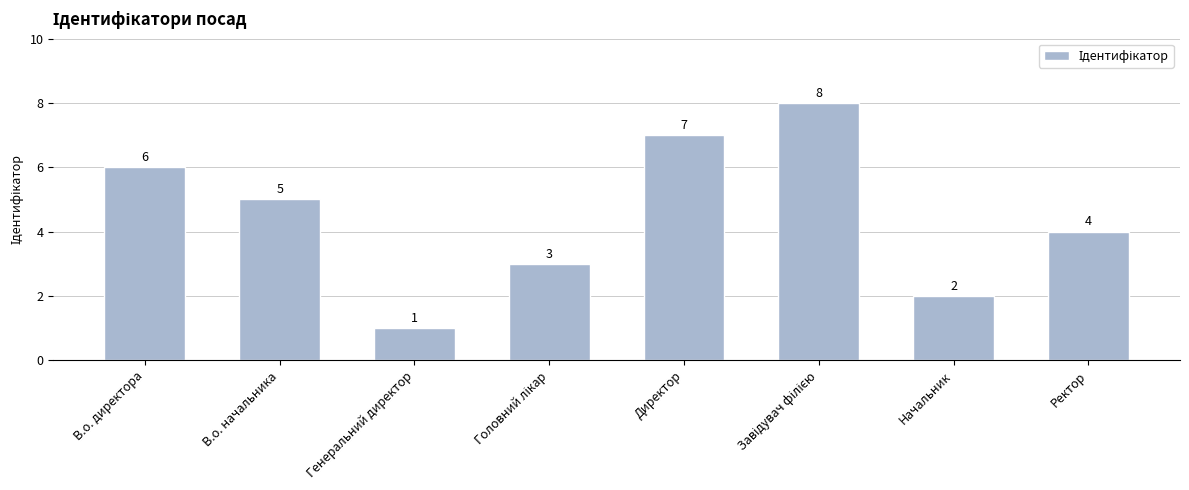

True or false: the data shows 2 at Директор.

False